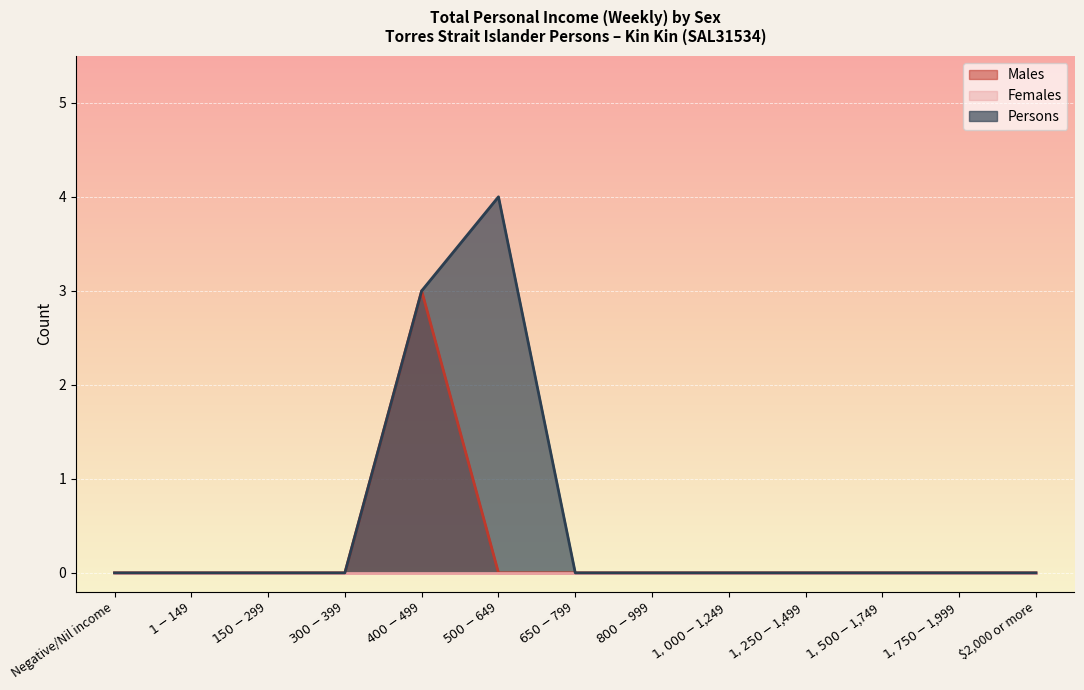

The Males series shows 0 at $150-$299. True or false?

True